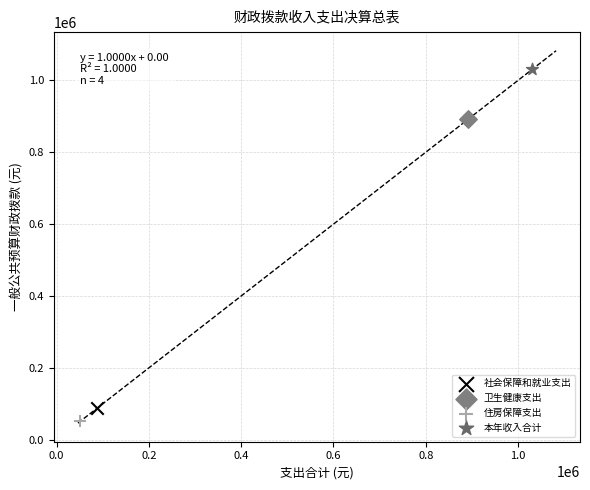

What are all the series names shown in the legend?

社会保障和就业支出, 卫生健康支出, 住房保障支出, 本年收入合计